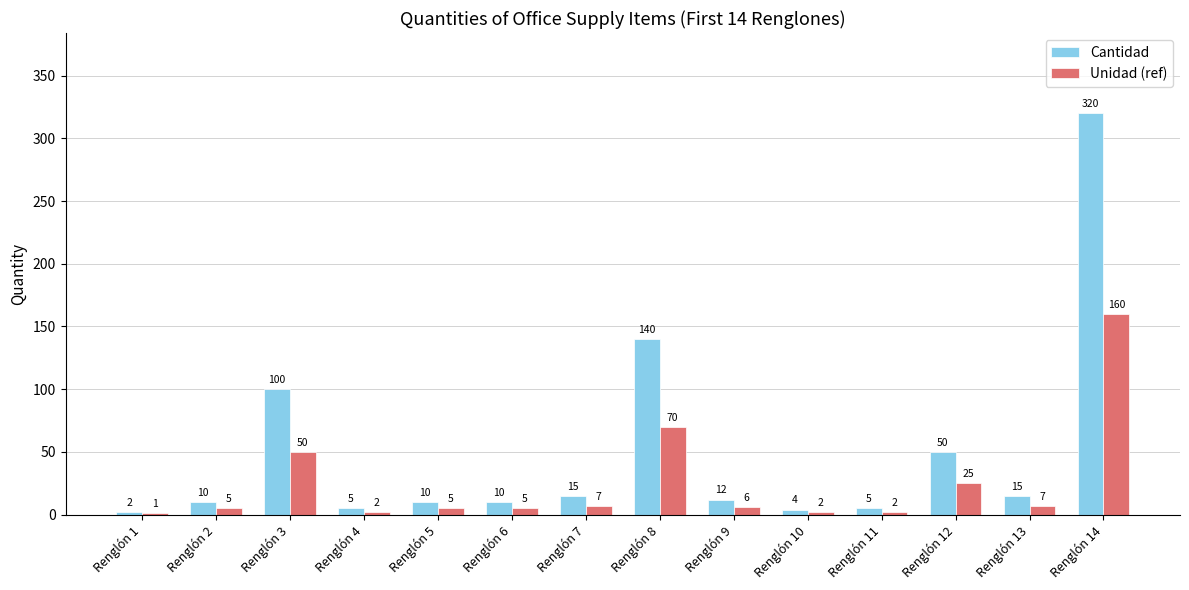

Count the number of categories in the chart.

14